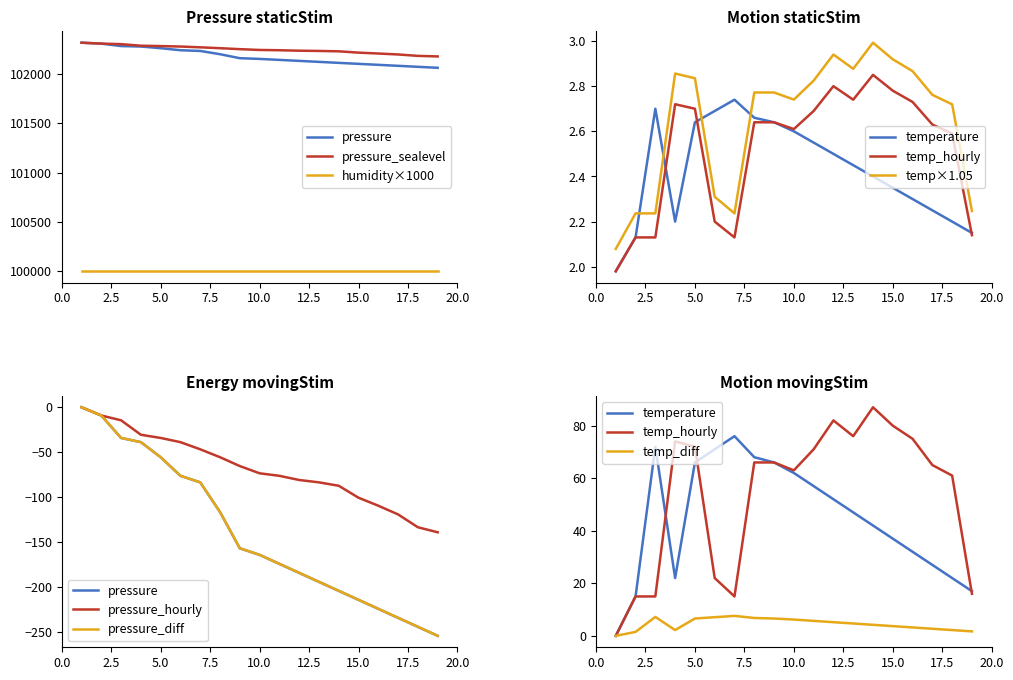

Does the chart have visible grid lines?

No